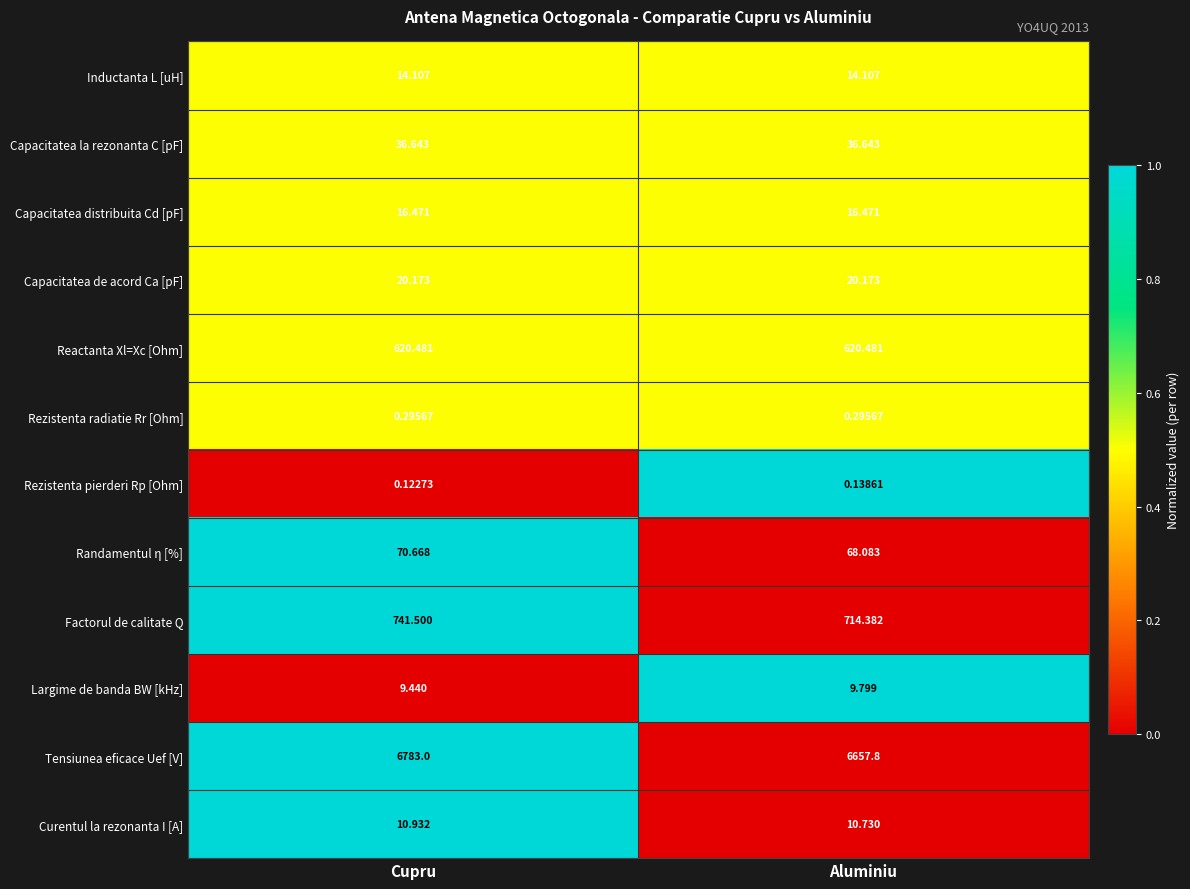

What is the difference between the highest and lowest values at Aluminiu?

6657.7